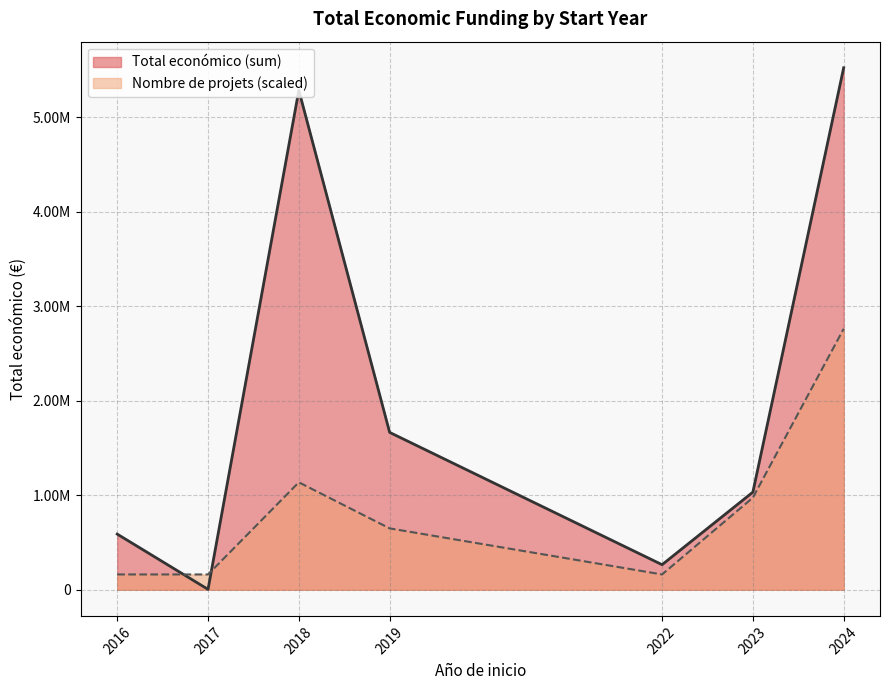

Does the chart display data point markers on the line(s)?

No